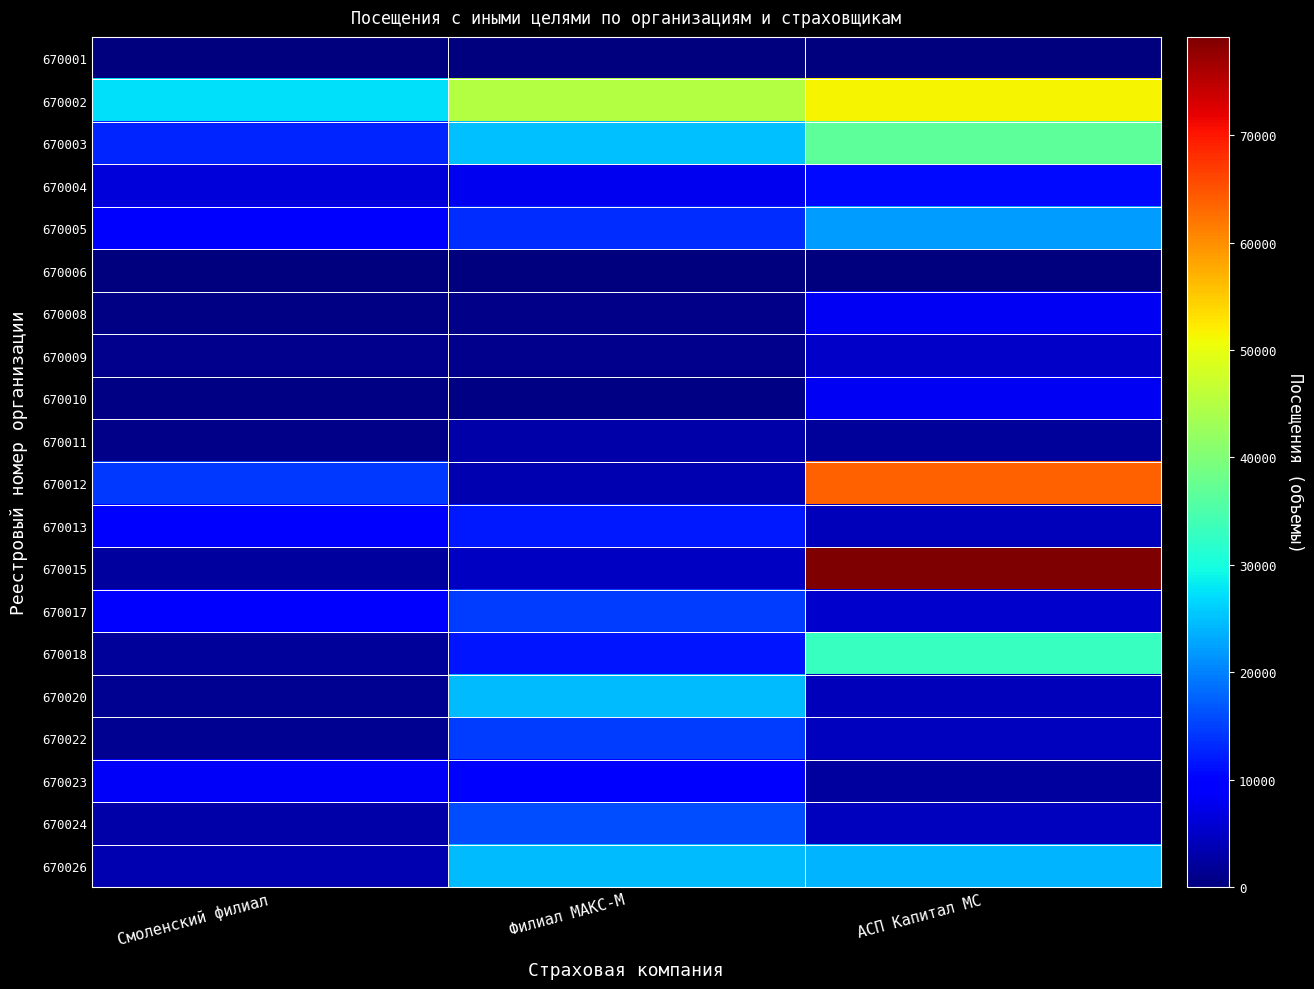

Reading right to left, extract all data points from this chart.

670001: АСП Капитал МС=0	Филиал МАКС-М=0	Смоленский филиал=0
670002: АСП Капитал МС=51601	Филиал МАКС-М=45129	Смоленский филиал=27481
670003: АСП Капитал МС=36671	Филиал МАКС-М=24808	Смоленский филиал=12833
670004: АСП Капитал МС=10774	Филиал МАКС-М=7774	Смоленский филиал=6243
670005: АСП Капитал МС=22187	Филиал МАКС-М=13432	Смоленский филиал=8913
670006: АСП Капитал МС=0	Филиал МАКС-М=0	Смоленский филиал=0
670008: АСП Капитал МС=8124	Филиал МАКС-М=677	Смоленский филиал=450
670009: АСП Капитал МС=5248	Филиал МАКС-М=1030	Смоленский филиал=1044
670010: АСП Капитал МС=8229	Филиал МАКС-М=425	Смоленский филиал=370
670011: АСП Капитал МС=2073	Филиал МАКС-М=3025	Смоленский филиал=746
670012: АСП Капитал МС=63968	Филиал МАКС-М=3424	Смоленский филиал=14283
670013: АСП Капитал МС=4160	Филиал МАКС-М=11753	Смоленский филиал=9939
670015: АСП Капитал МС=79150	Филиал МАКС-М=4899	Смоленский филиал=2273
670017: АСП Капитал МС=5407	Филиал МАКС-М=14796	Смоленский филиал=9577
670018: АСП Капитал МС=33041	Филиал МАКС-М=11476	Смоленский филиал=2164
670020: АСП Капитал МС=4203	Филиал МАКС-М=24589	Смоленский филиал=1322
670022: АСП Капитал МС=4444	Филиал МАКС-М=14809	Смоленский филиал=1499
670023: АСП Капитал МС=2453	Филиал МАКС-М=9848	Смоленский филиал=8403
670024: АСП Капитал МС=4507	Филиал МАКС-М=15926	Смоленский филиал=3072
670026: АСП Капитал МС=23954	Филиал МАКС-М=24464	Смоленский филиал=3426